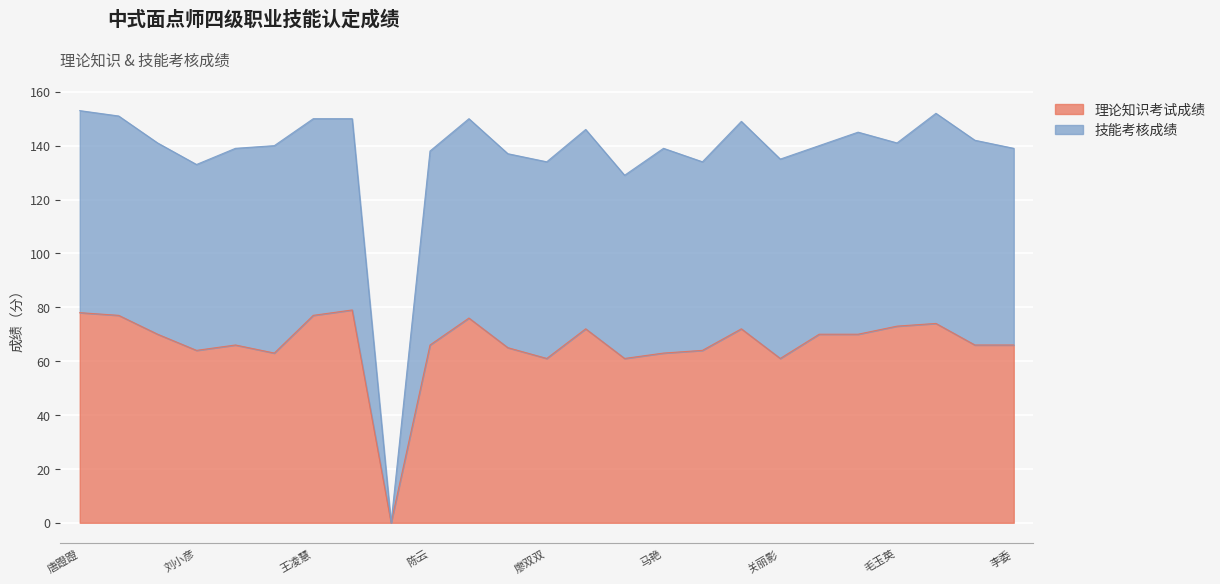

Where is the first local minimum?

刘小彦